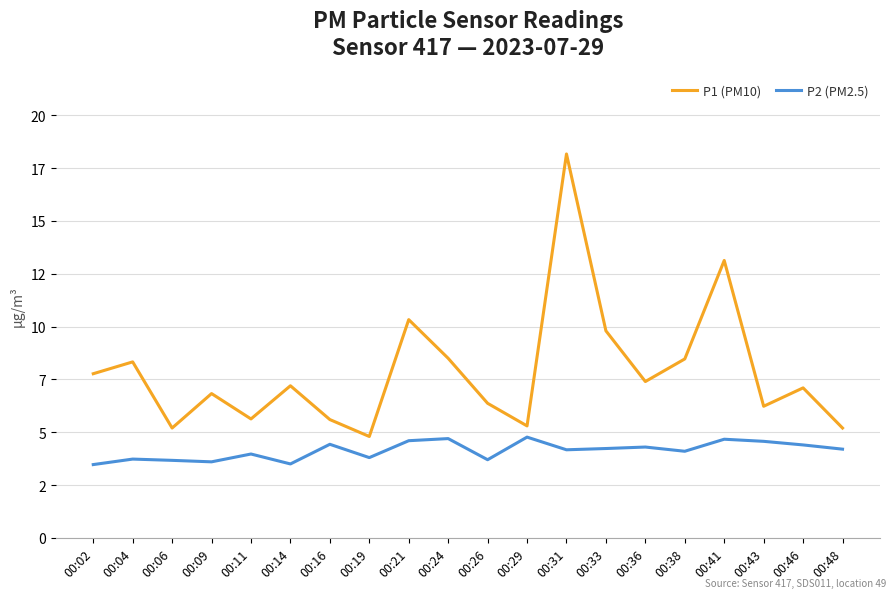

What is the greatest value displayed?

18.2